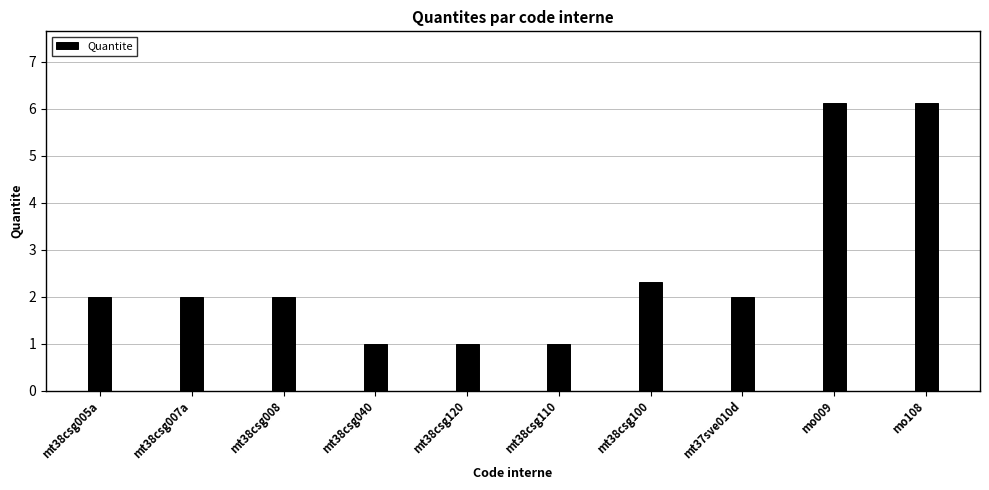

What is the average value?

2.6